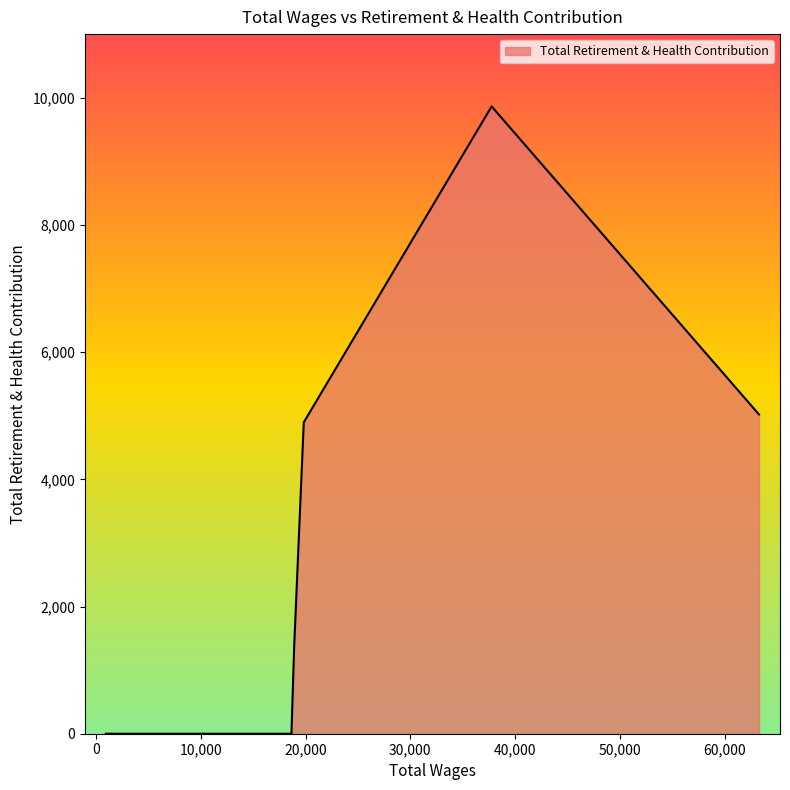

True or false: there are more than 2 points higher than both neighbors.

False